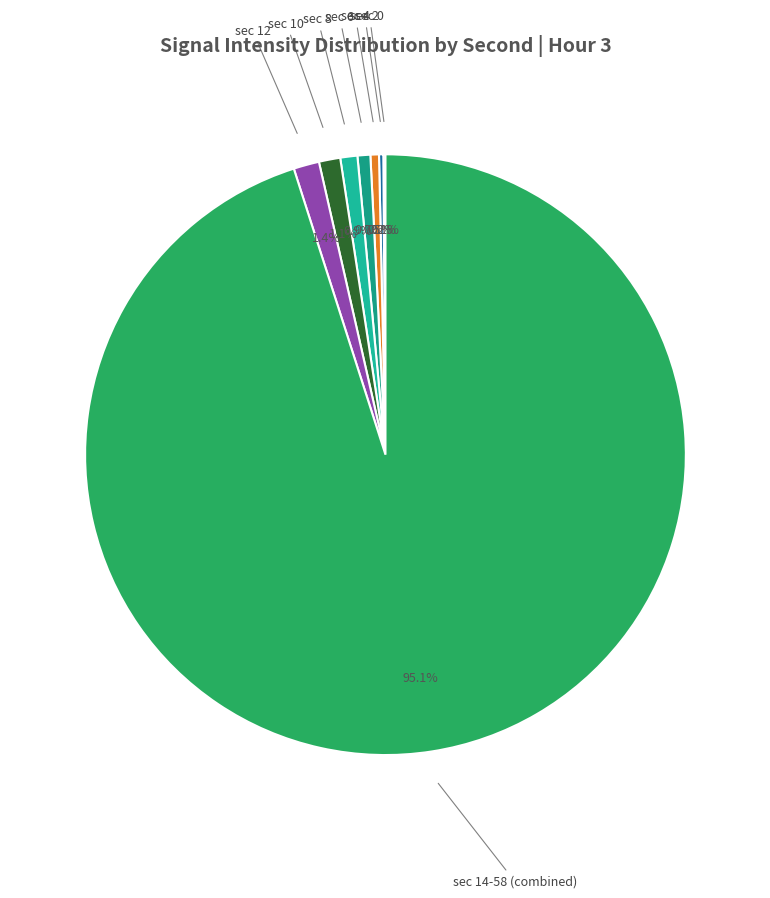

What is the majority slice?

sec 14-58 (combined)